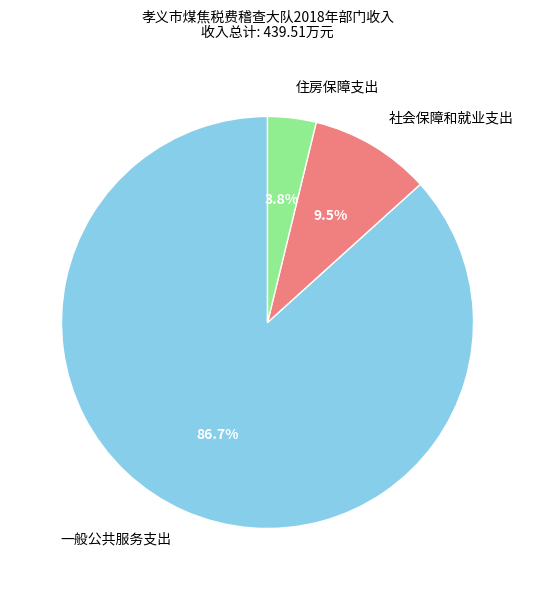

What percentage is the 一般公共服务支出 slice, to the nearest percent?

87%